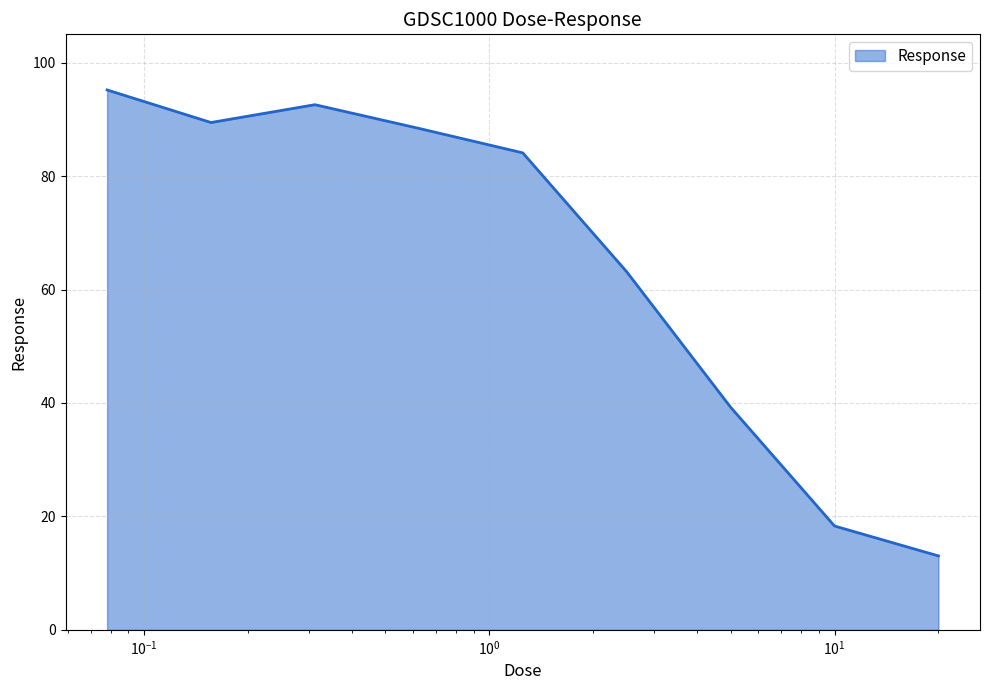

What is the difference between the second highest and second lowest values?

74.3